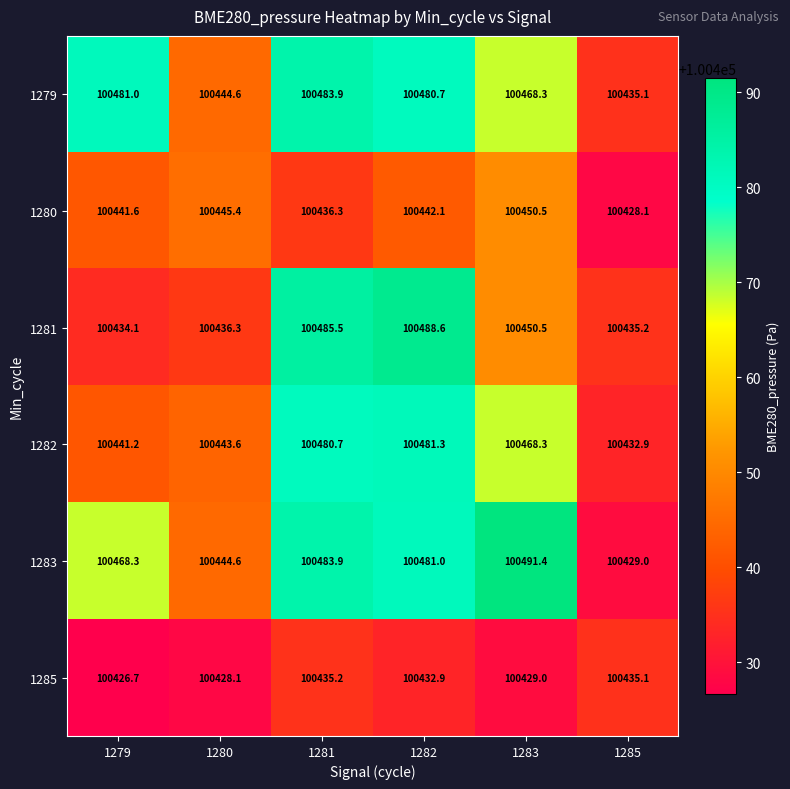

What is the greatest value displayed?

100491.4